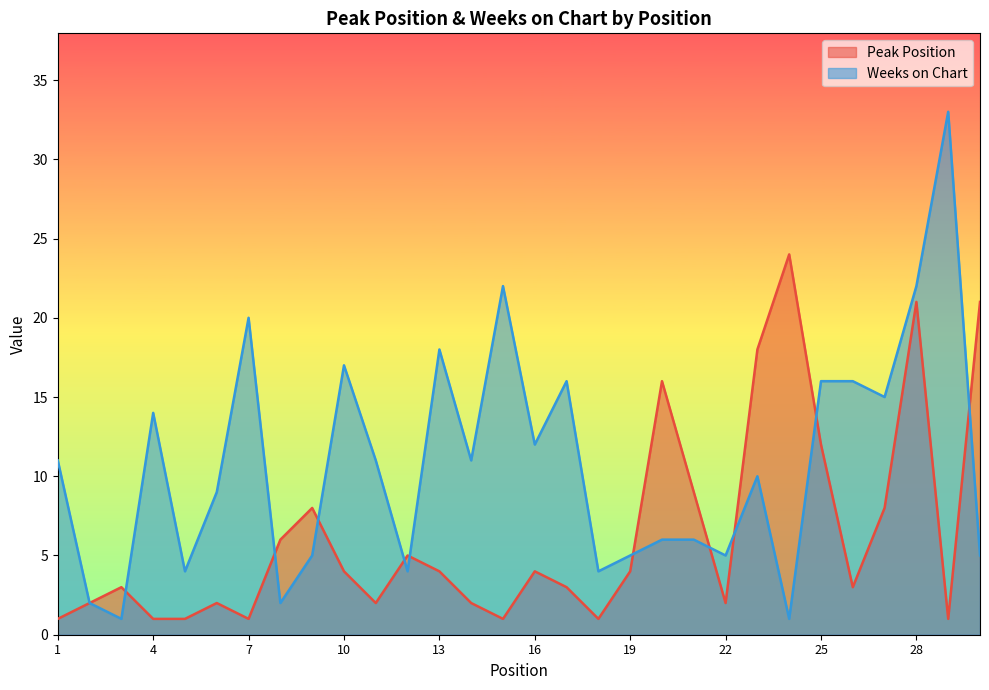

Reading left to right, what are all the values shown in this chart?

Peak Position: 1	2	3	1	1	2	1	6	8	4	2	5	4	2	1	4	3	1	4	16	9	2	18	24	12	3	8	21	1	21
Weeks on Chart: 11	2	1	14	4	9	20	2	5	17	11	4	18	11	22	12	16	4	5	6	6	5	10	1	16	16	15	22	33	5